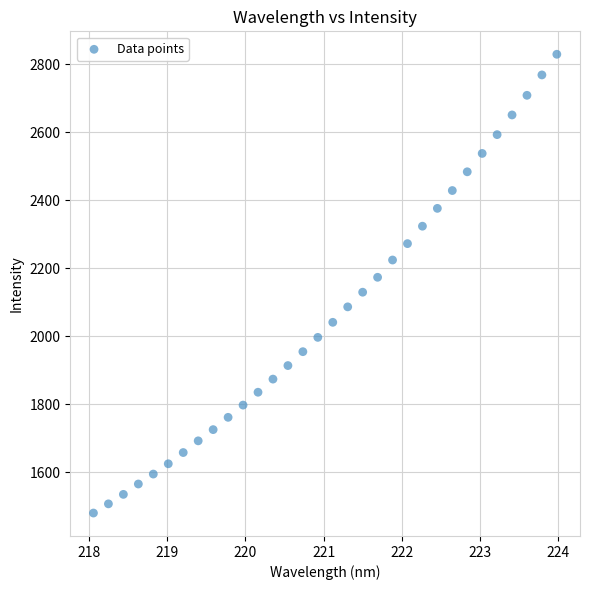

What is the range of X values (max minus min)?

5.9